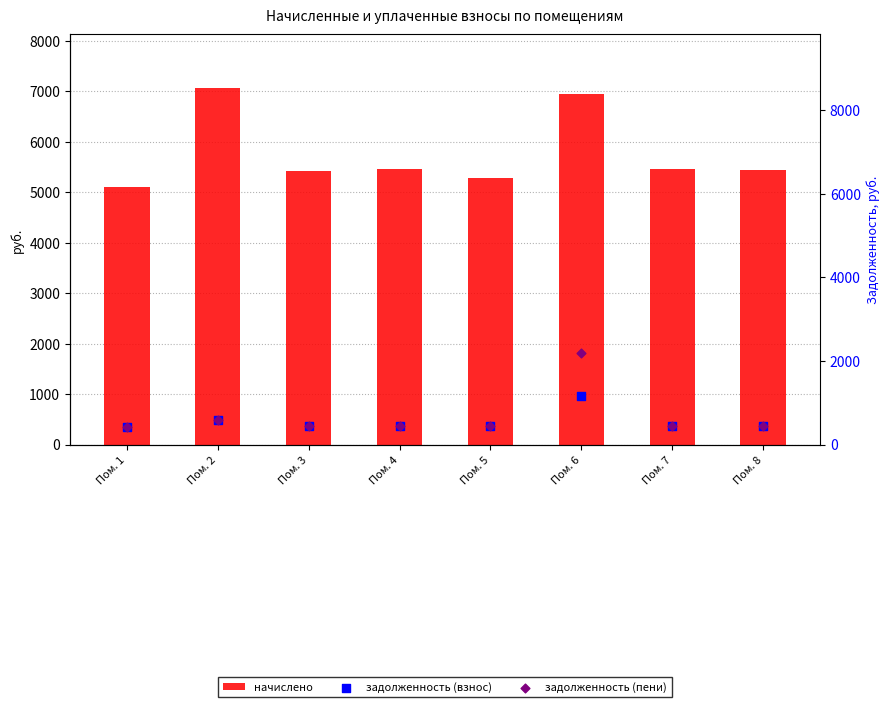

Which series contains the highest Y value?

начислено